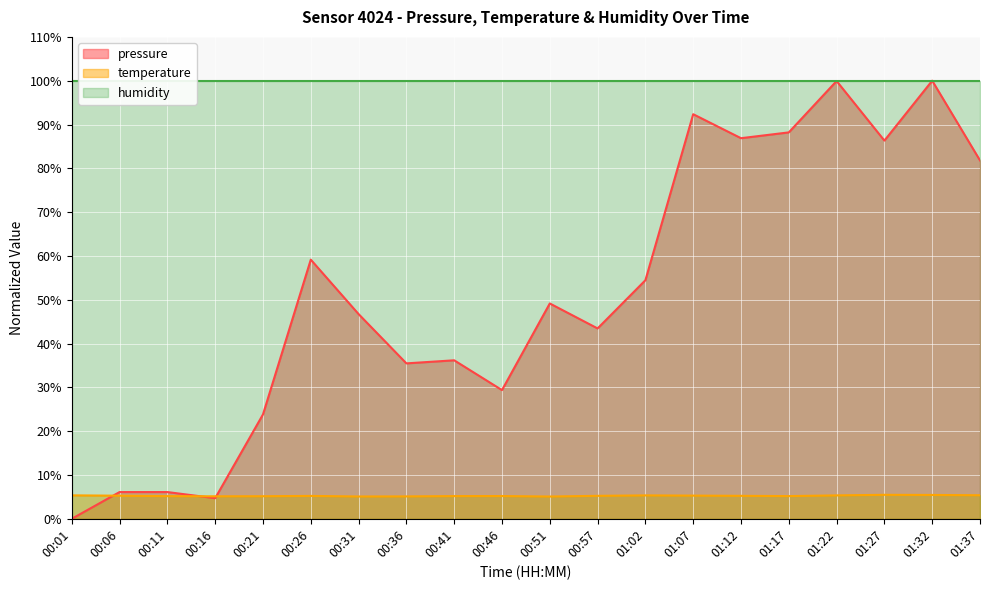

How many data points does each series have?

20